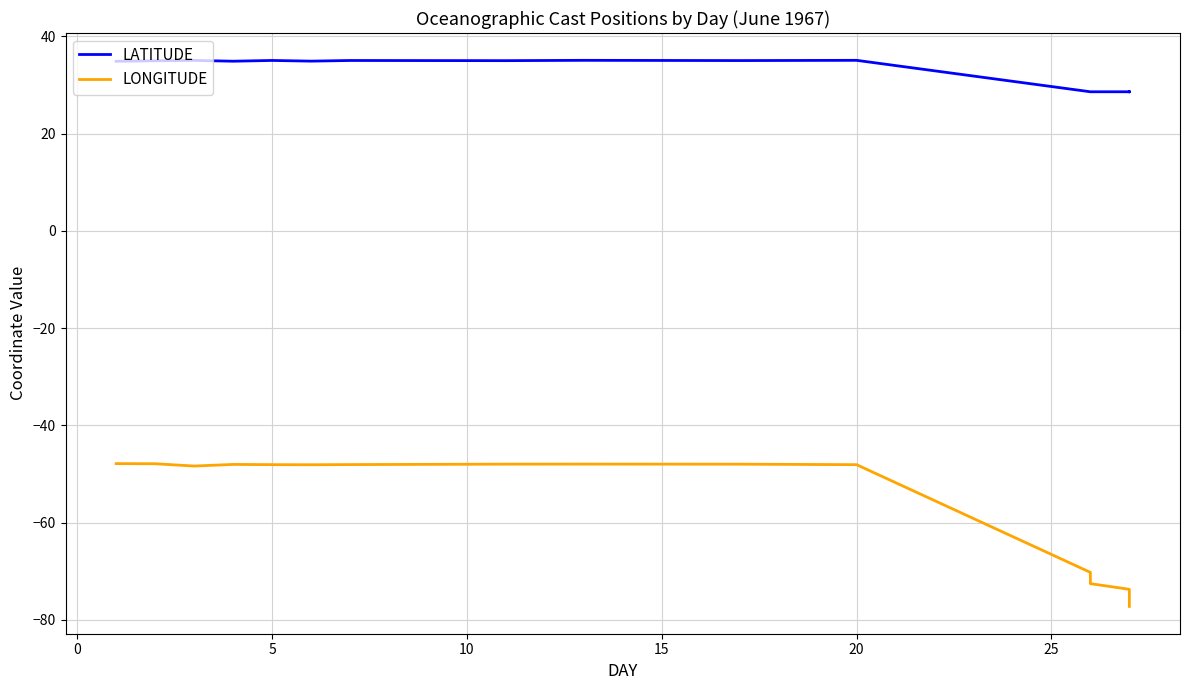

How many lines are shown in the chart?

2